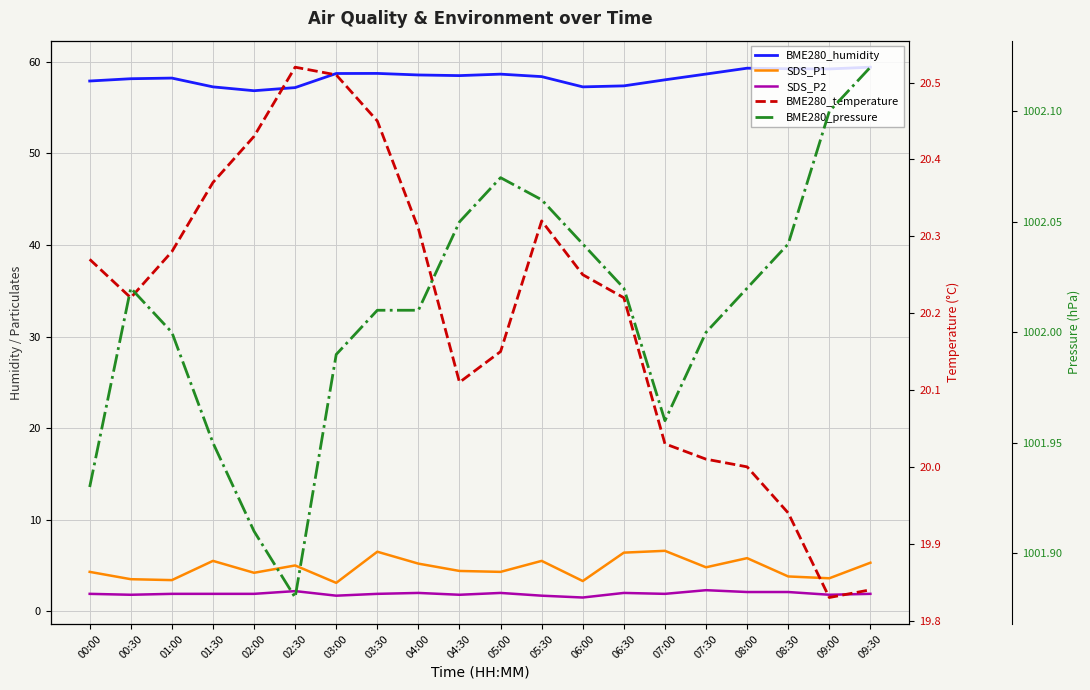

What is the smallest value displayed?

1.5